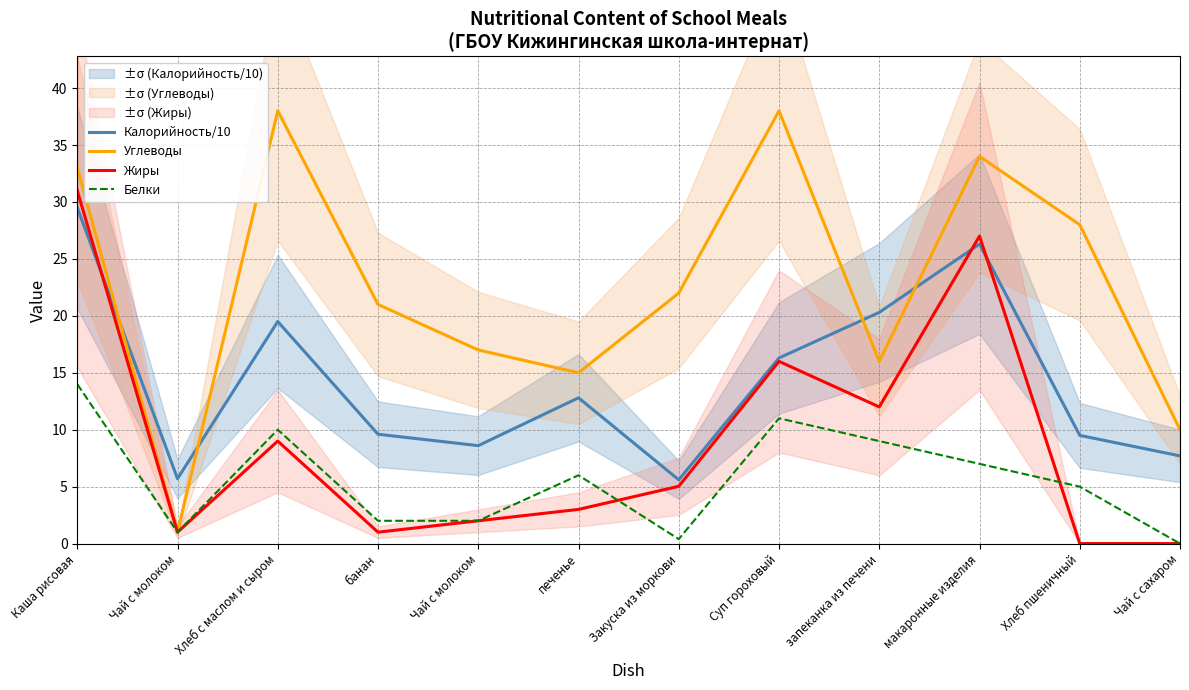

List the labels in order of Белки value, largest first.

Каша рисовая, Суп гороховый, Хлеб с маслом и сыром, запеканка из печени, макаронные изделия, печенье, Хлеб пшеничный, банан, Чай с молоком, Чай с молоком, Закуска из моркови, Чай с сахаром